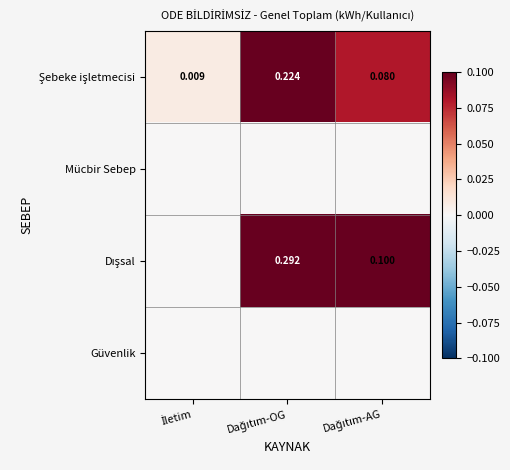

Rank the series at Dağıtım-OG from highest to lowest value.

Dışsal, Şebeke işletmecisi, Mücbir Sebep, Güvenlik